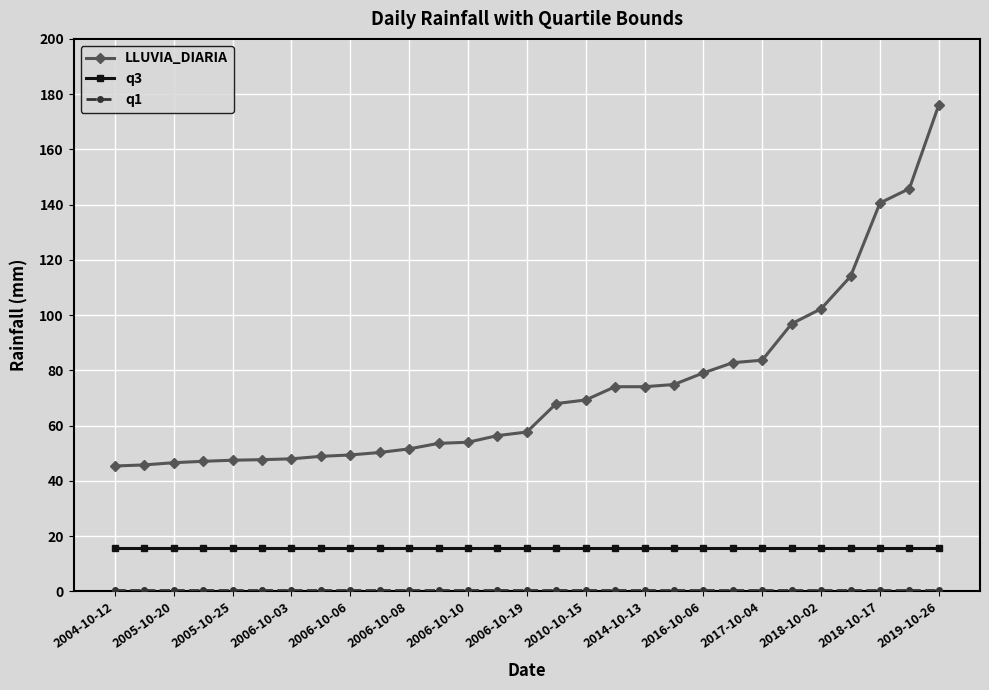

Which series has the largest total across all categories?

LLUVIA_DIARIA